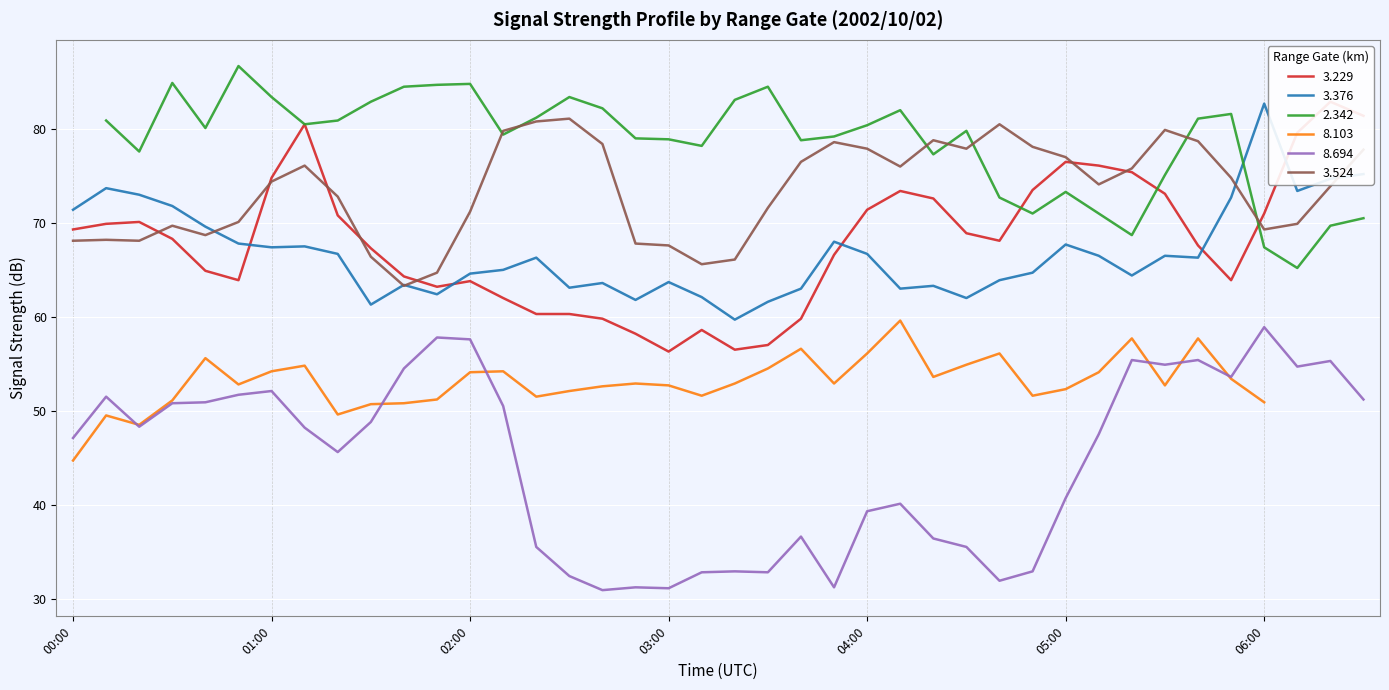

What position from the left is 04:30?

28